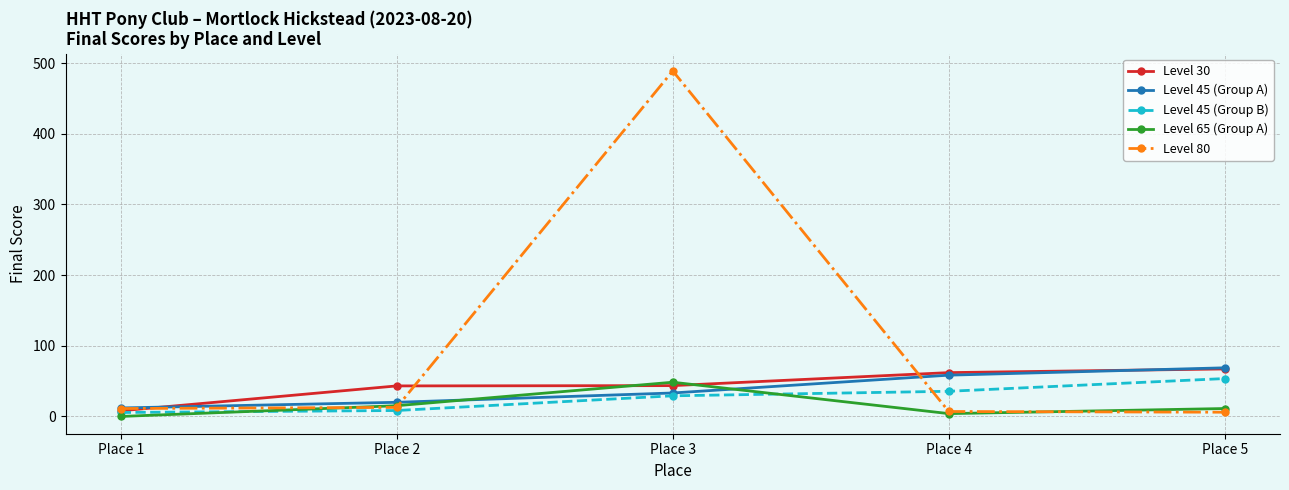

Between which two adjacent categories do Level 30 and Level 45 (Group A) first intersect?

Place 1 and Place 2